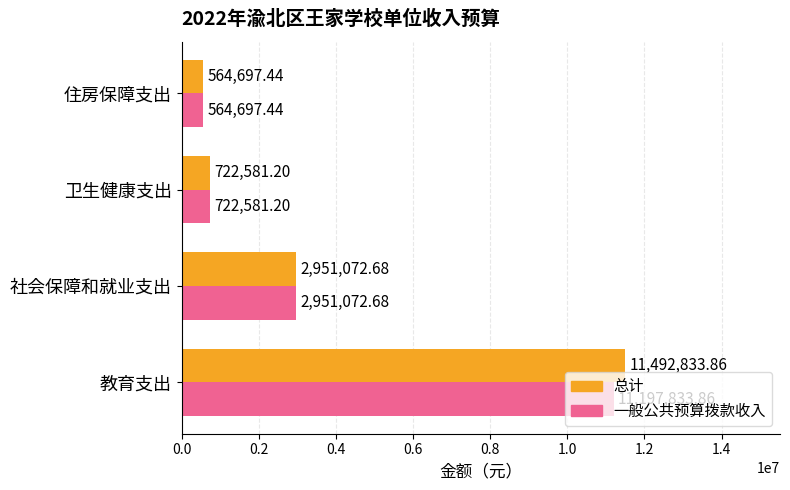

Rank the categories by 总计 value from highest to lowest.

教育支出, 社会保障和就业支出, 卫生健康支出, 住房保障支出